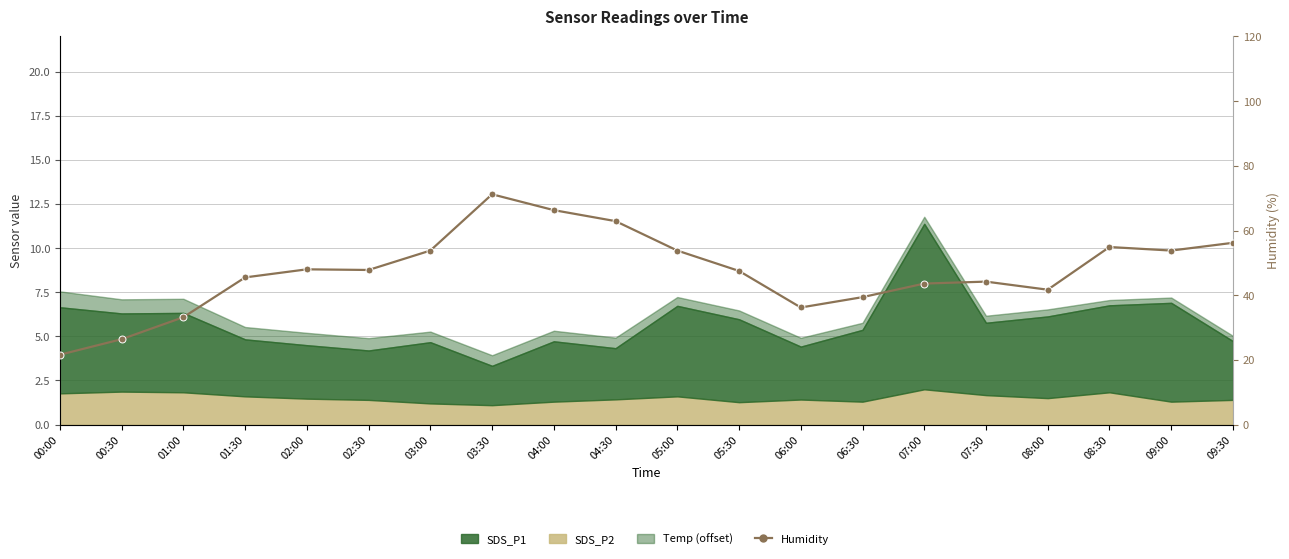

Rank the categories by value from lowest to highest.

00:00, 00:30, 01:00, 06:00, 06:30, 08:00, 07:00, 07:30, 01:30, 05:30, 02:30, 02:00, 03:00, 05:00, 09:00, 08:30, 09:30, 04:30, 04:00, 03:30